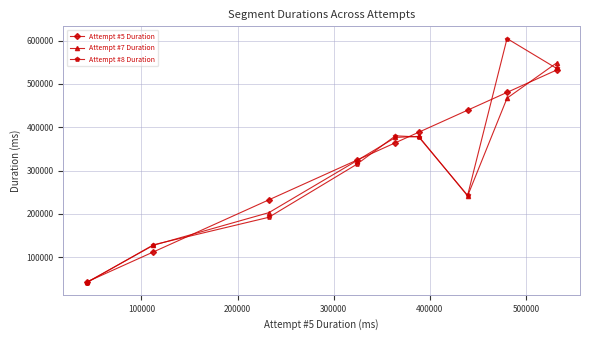

True or false: Attempt #5 Duration and Attempt #8 Duration cross at least once.

True